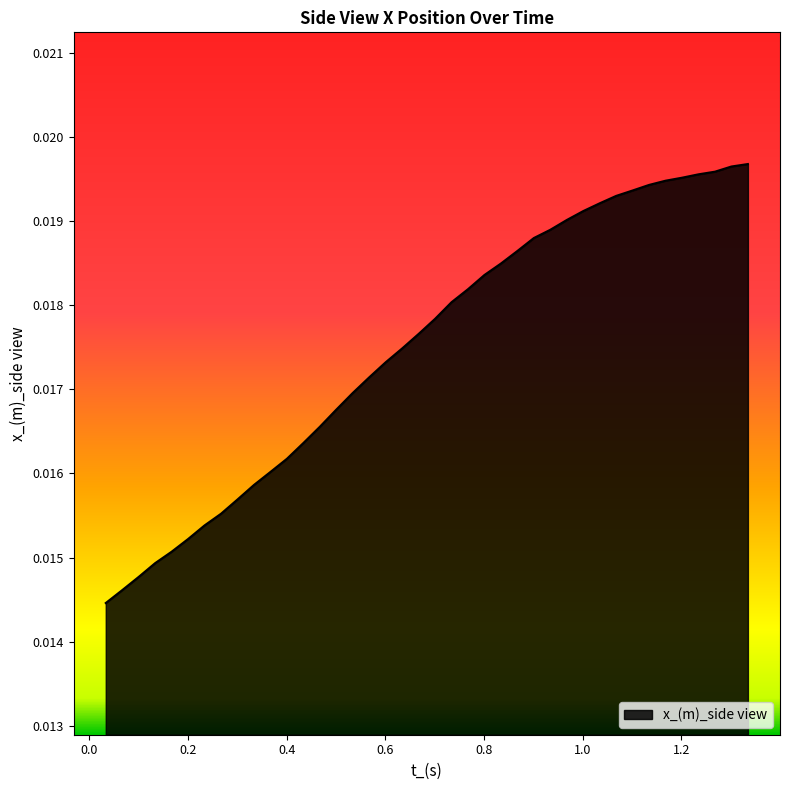

Does the chart have visible grid lines?

No